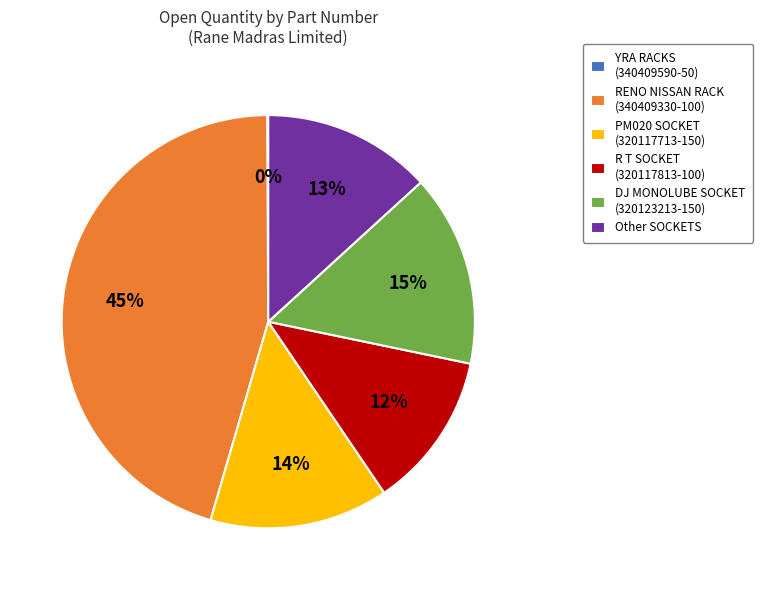

To the nearest percent, what is the average slice percentage?

17%